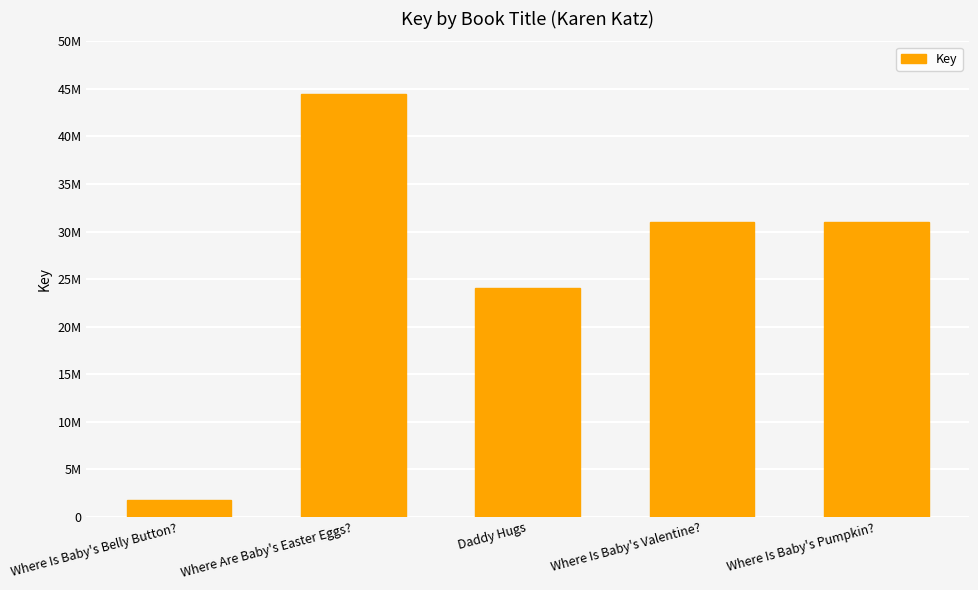

True or false: the data shows 40339575 at Daddy Hugs.

False